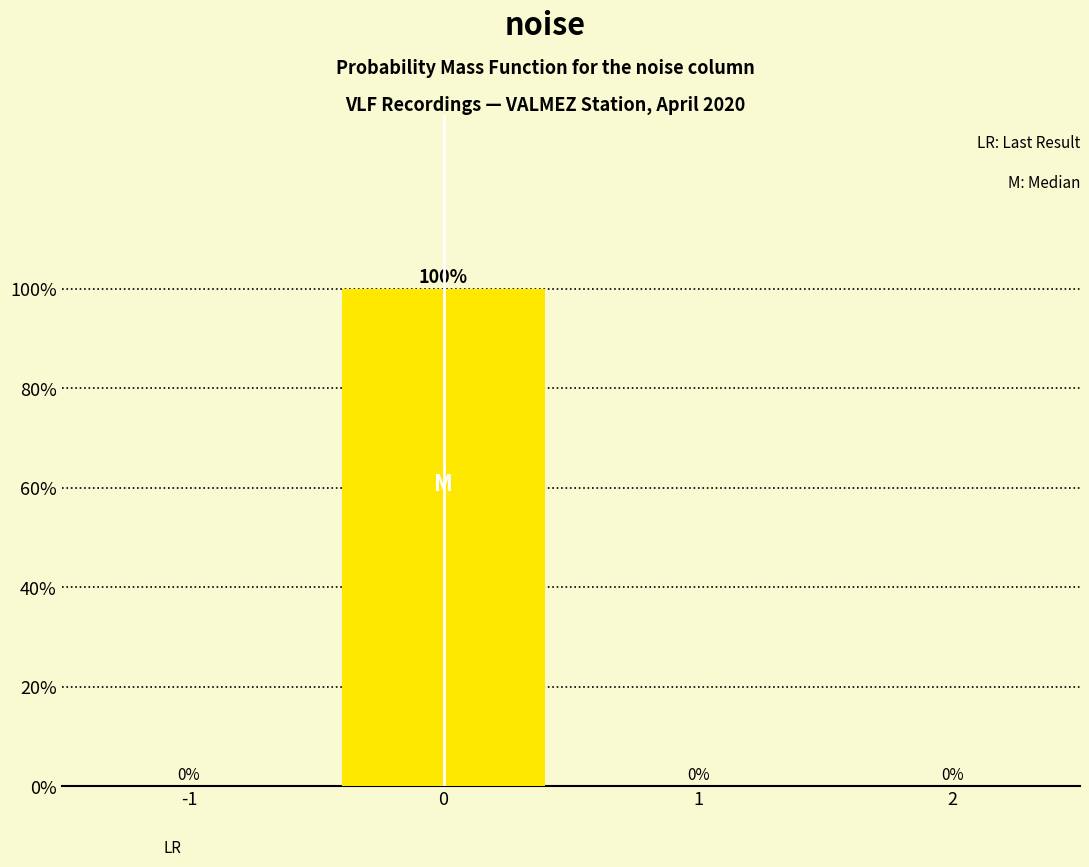

Reading right to left, extract all data points from this chart.

2=0	1=0	0=100	-1=0